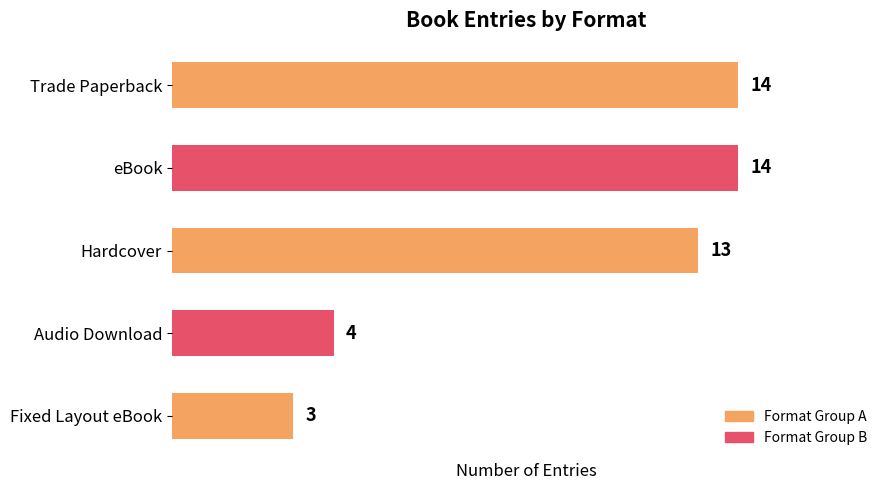

Which has a higher value, Hardcover or Trade Paperback?

Trade Paperback